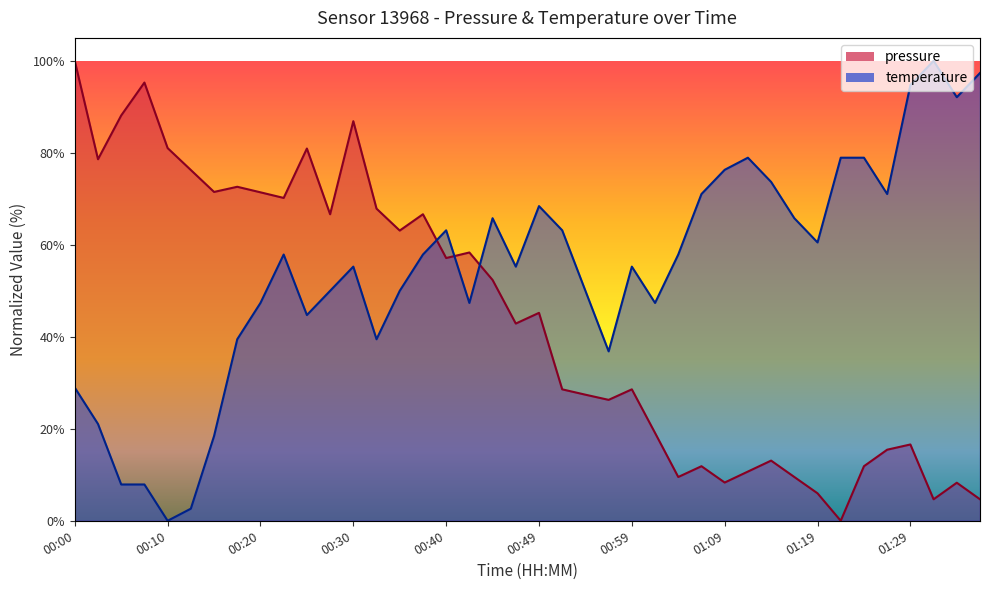

True or false: pressure has more than 2 points higher than both neighbors.

True